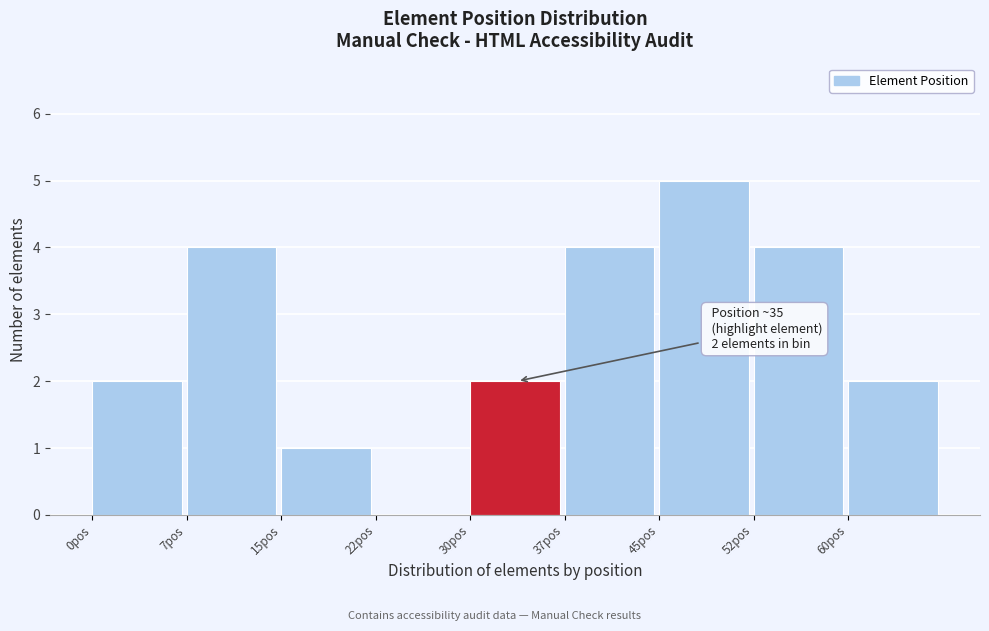

Over which range of the x-axis is the bar tallest?

45.0 to 52.5